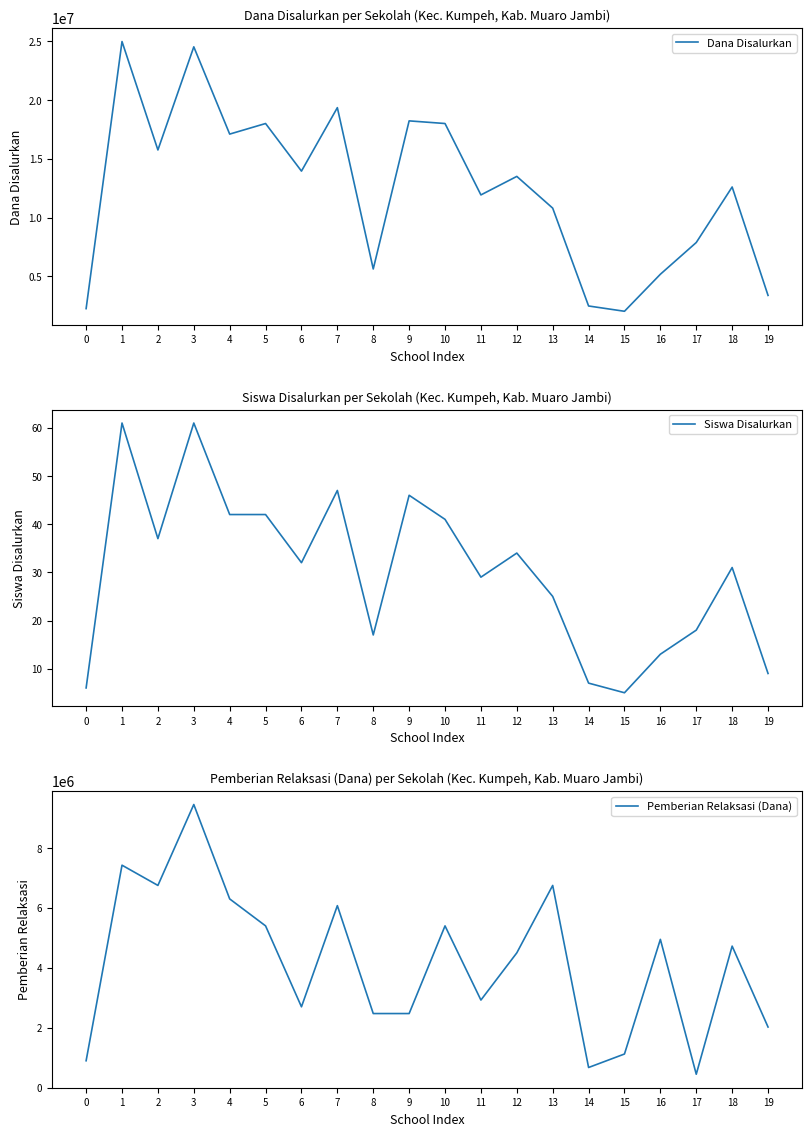

What is the difference between the second highest and second lowest values in the Siswa Disalurkan series?

55